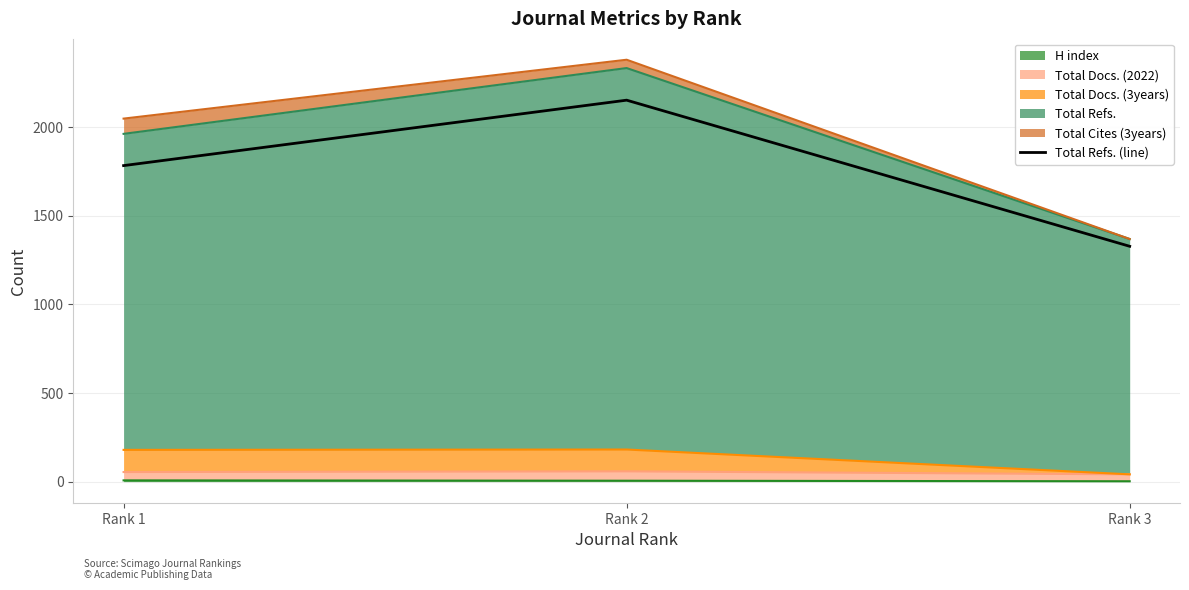

Reading left to right, what are all the values shown in this chart?

1782	2151	1327